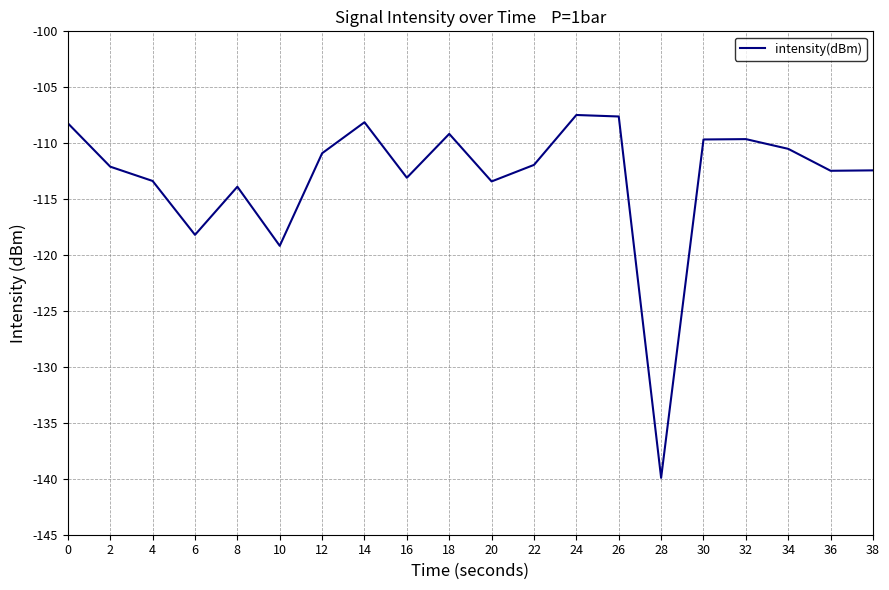

Which label corresponds to the smallest value in the chart?

28